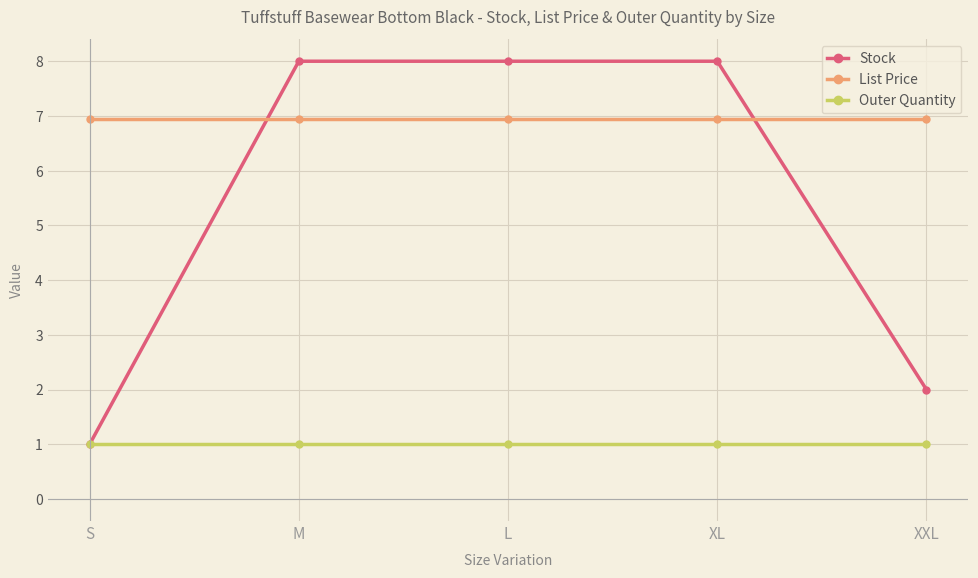

What is the label of the 5th point from the left?

XXL